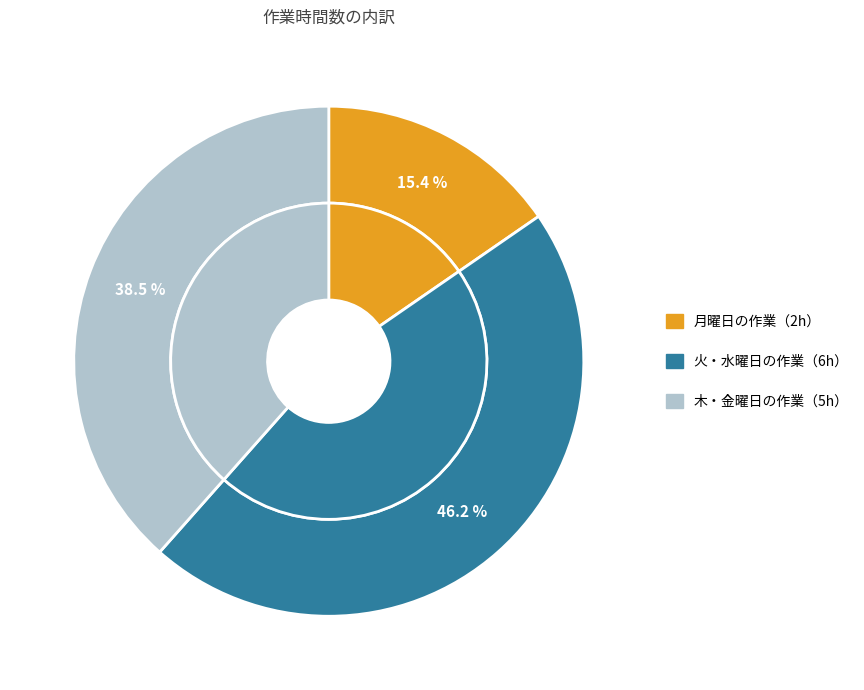

What percentage do 5 and 4 together represent?

38.5%